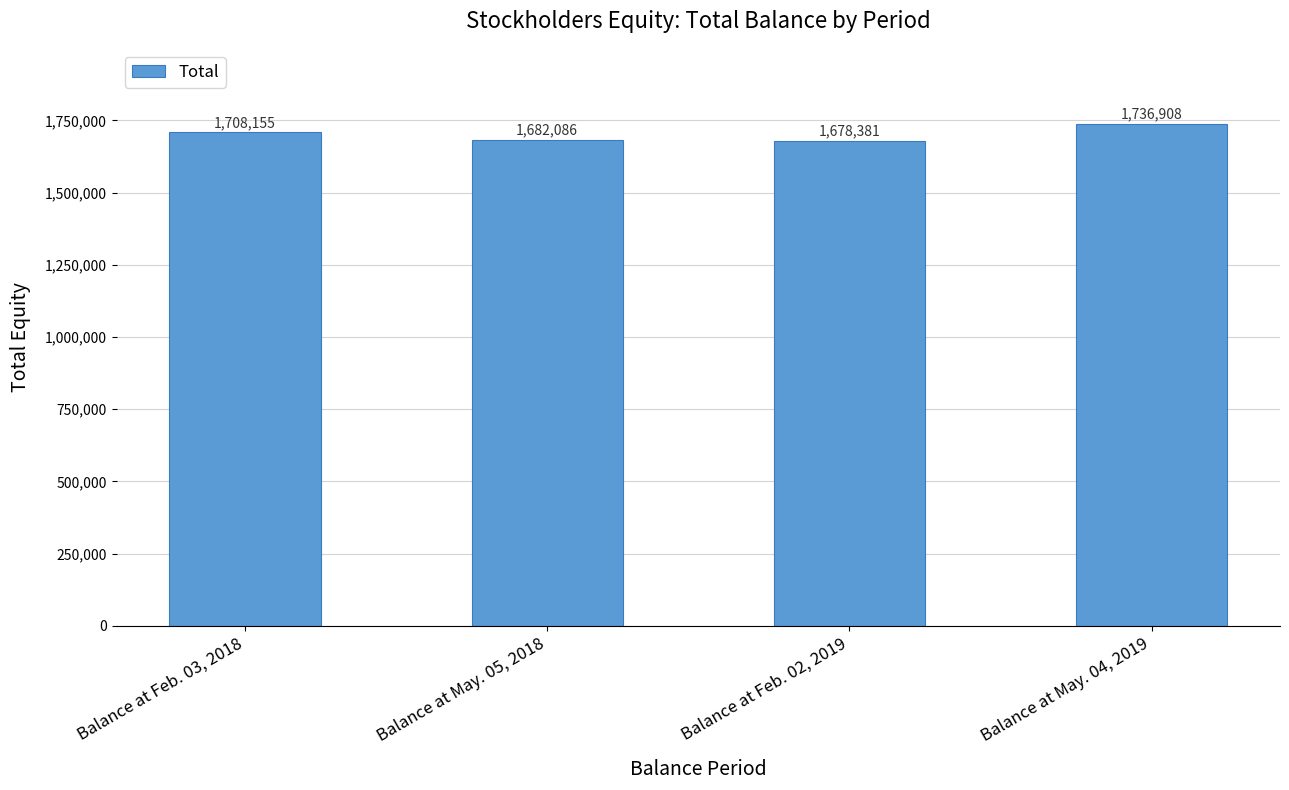

What position from the left is Balance at May. 04, 2019?

4